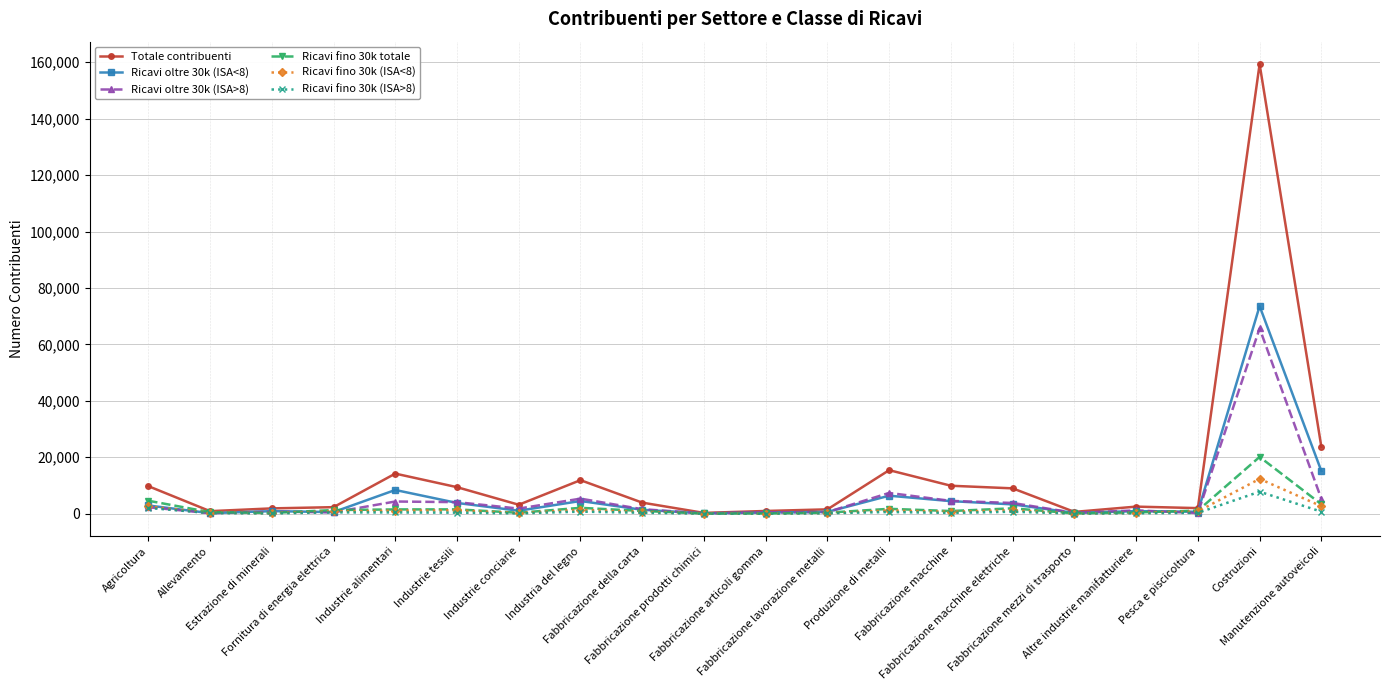

True or false: Ricavi fino 30k (ISA<8) has more than 0 points higher than both neighbors.

True